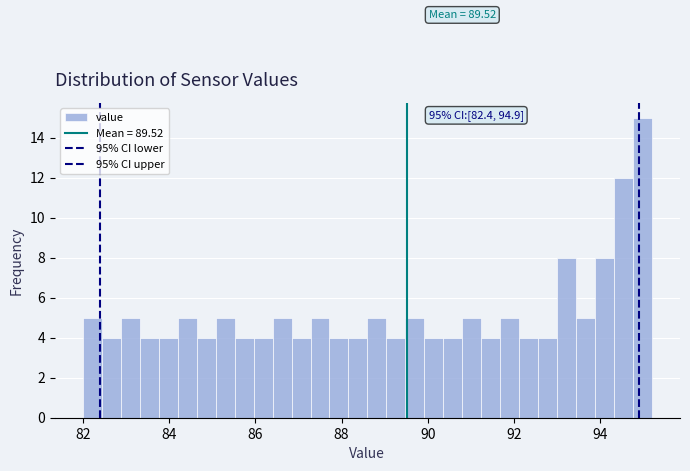

Read against the x-axis, roughly where is the centre of the tallest bar?

95.0